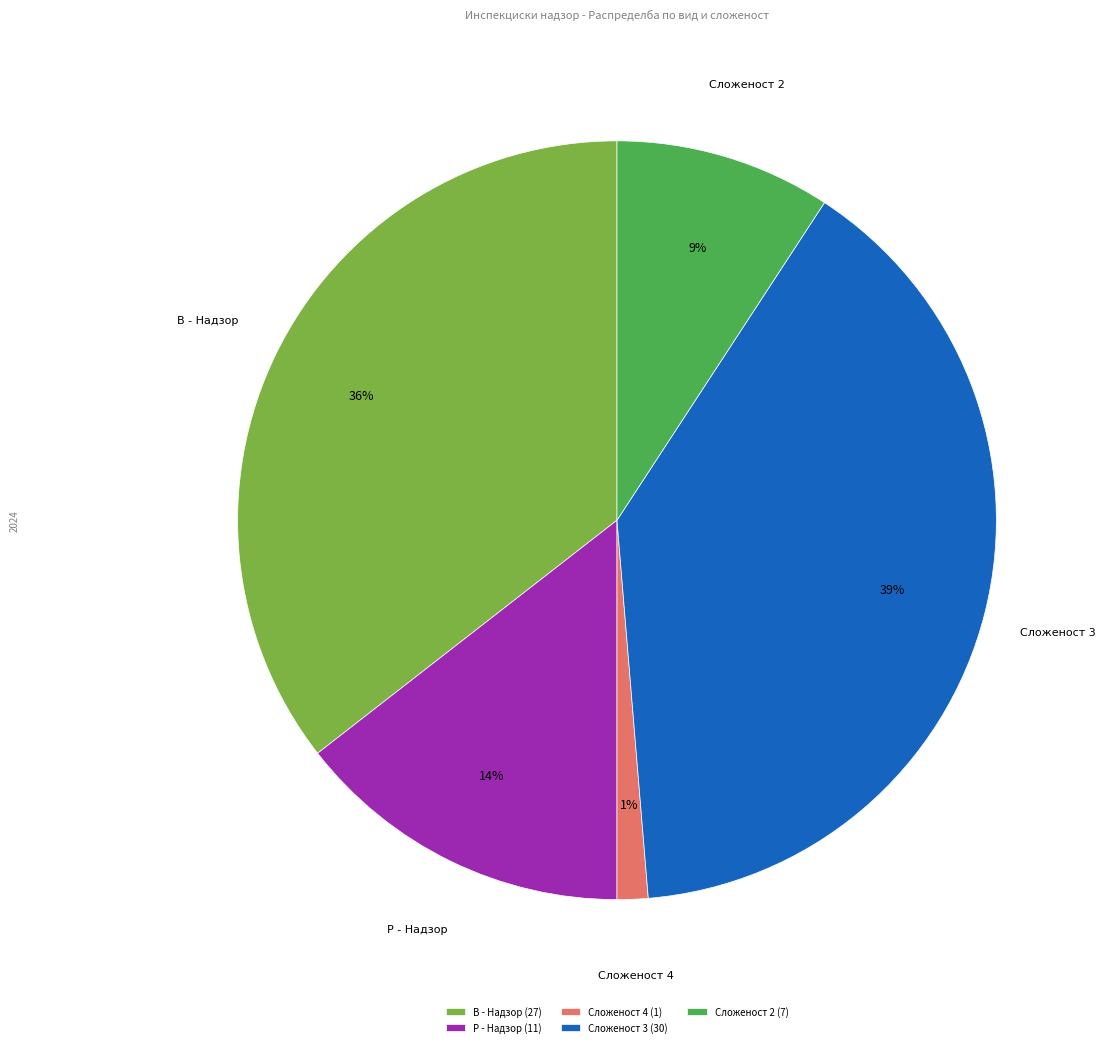

To the nearest percent, what is the difference between the Сложеност 3 and Сложеност 2 slice percentages?

30%